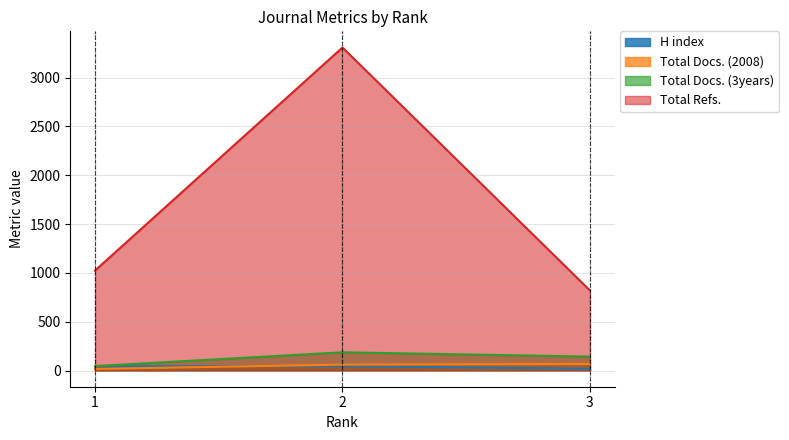

What is the total value across all series at 2?

3602